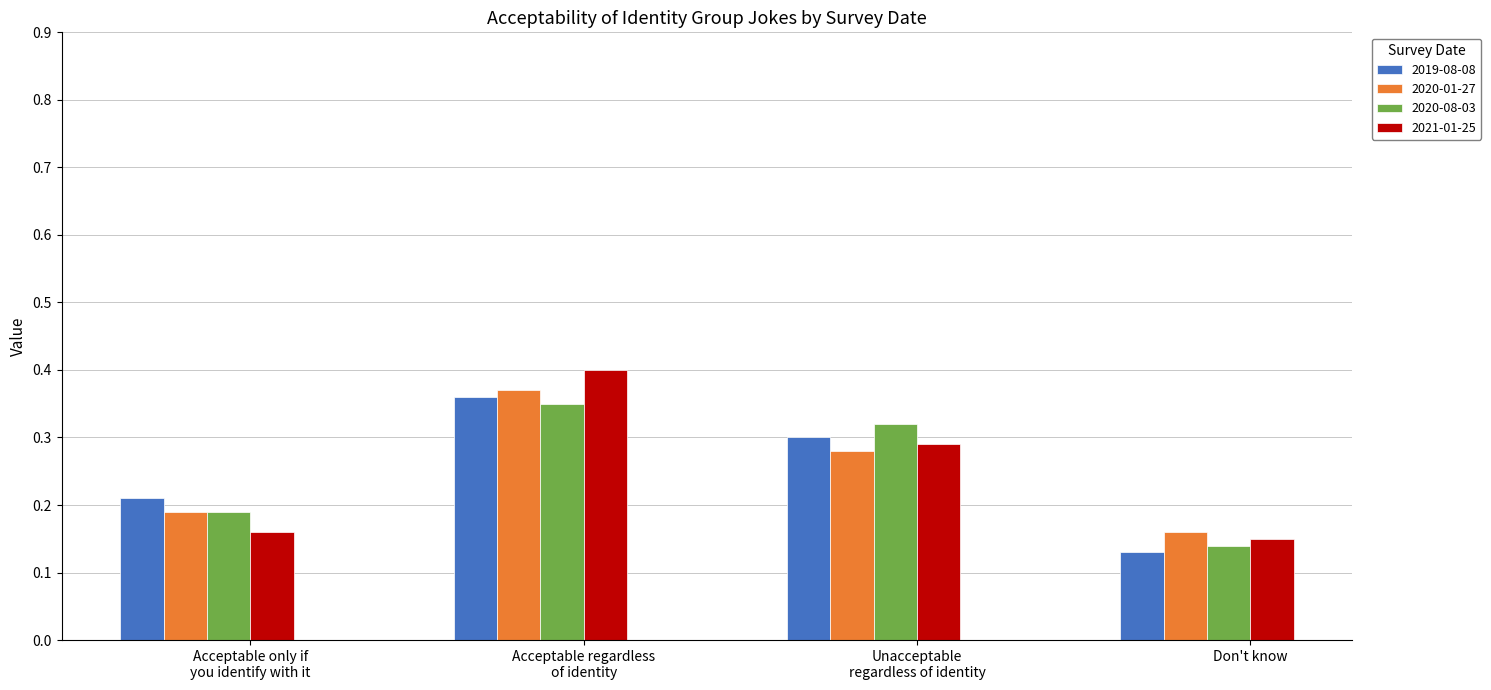

What are all the series names shown in the legend?

2019-08-08, 2020-01-27, 2020-08-03, 2021-01-25